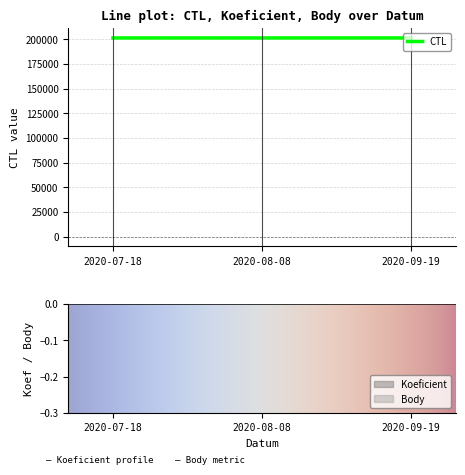

What is the difference between the second highest and minimum values in the CTL series?

3